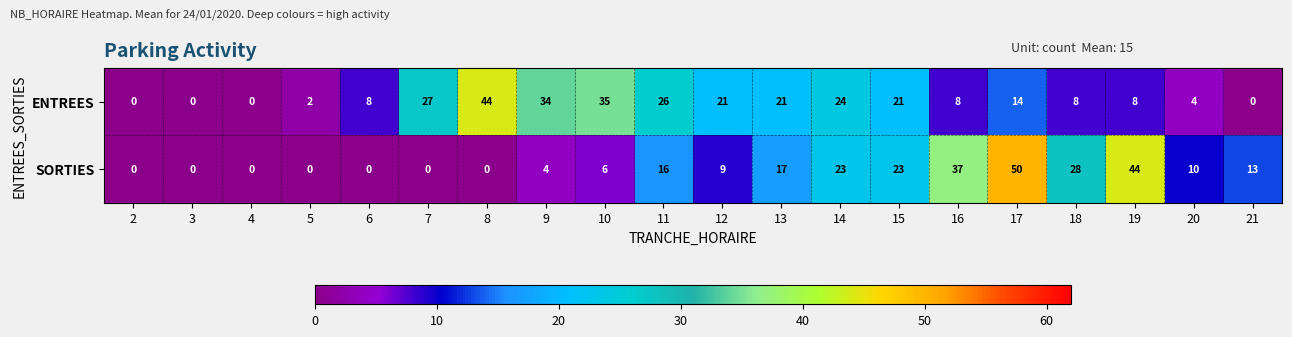

At which label does SORTIES first exceed 10?

11